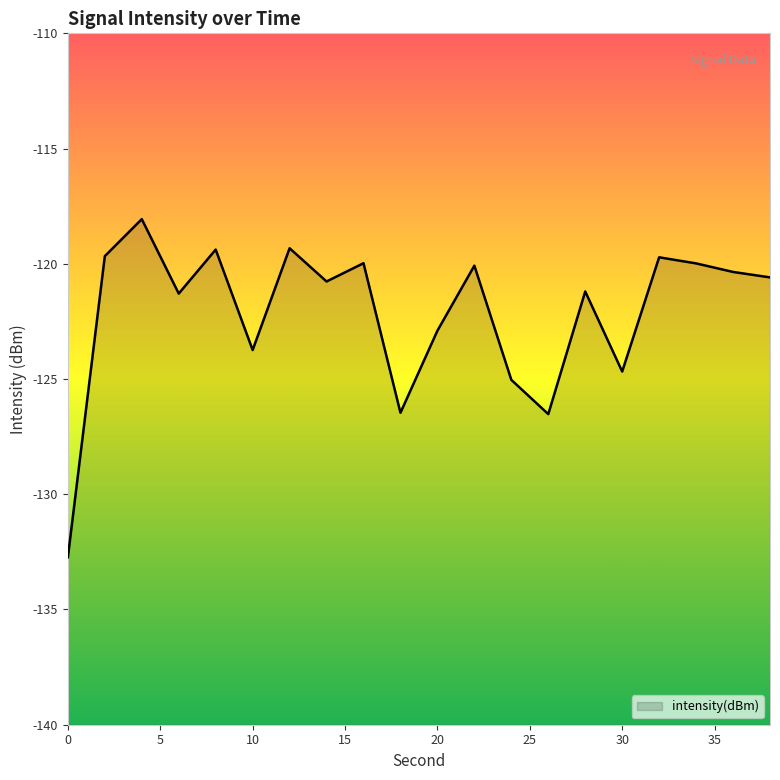

Reading left to right, list all the values displayed in this chart.

-132.7	-119.7	-118.1	-121.3	-119.4	-123.7	-119.3	-120.8	-120.0	-126.5	-122.9	-120.1	-125.0	-126.5	-121.2	-124.7	-119.7	-120.0	-120.4	-120.6